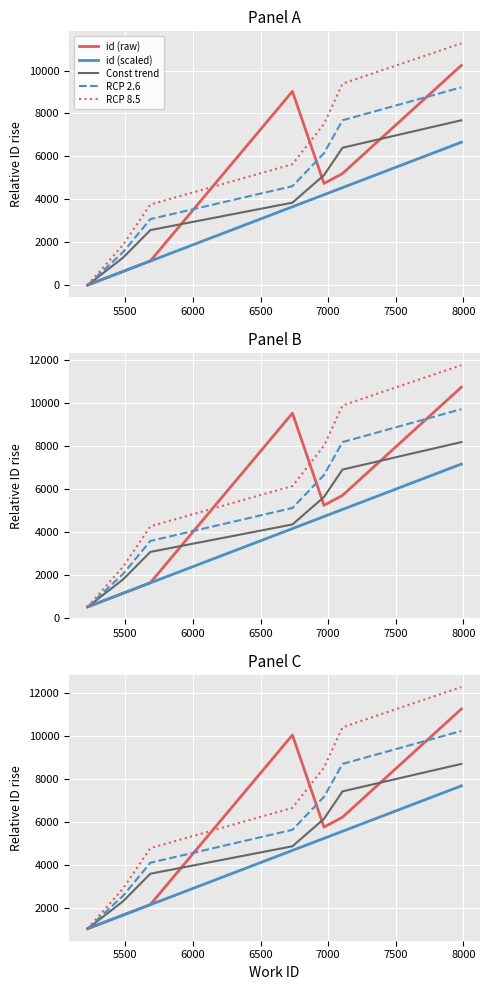

What is the difference between the highest and lowest values at 6500?

5383.5